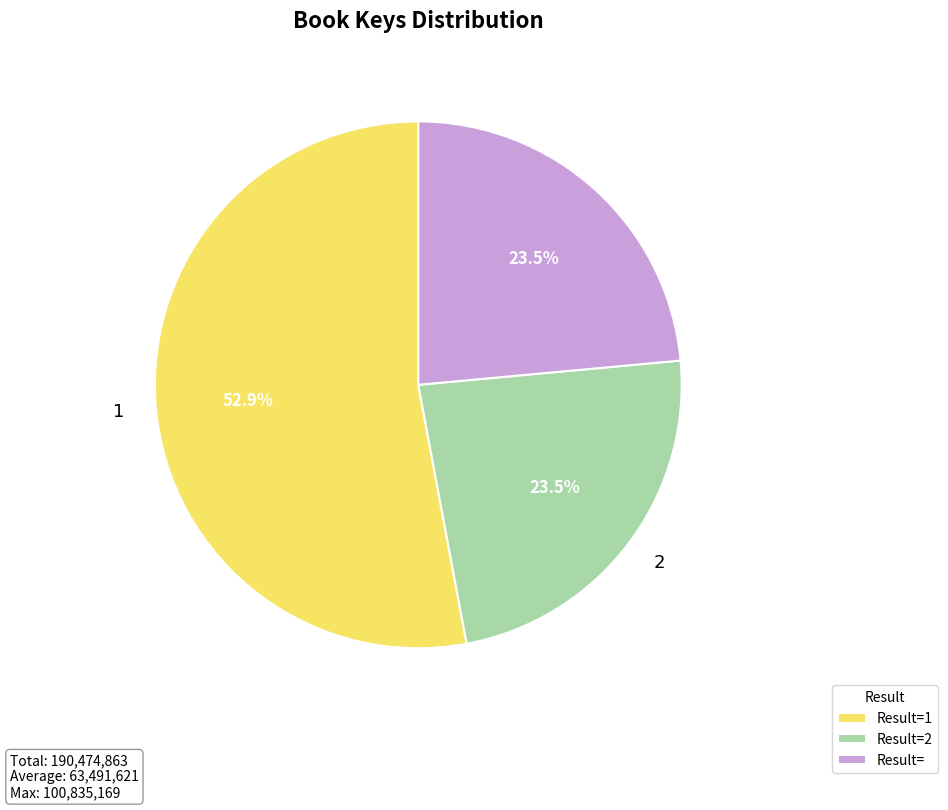

Does any single category account for the majority?

Yes